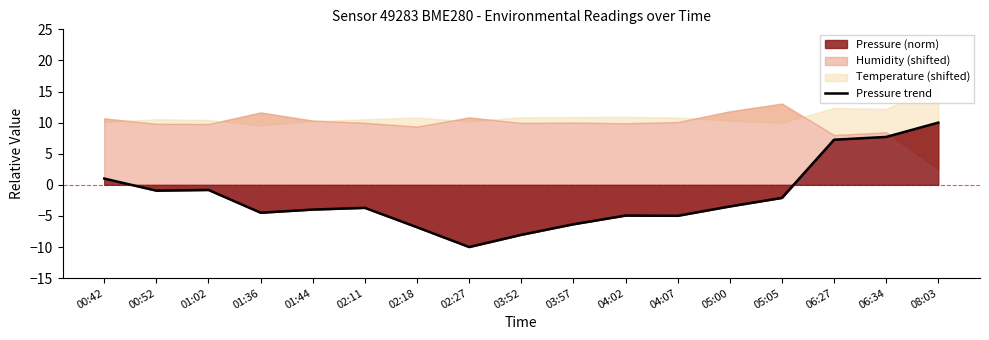

At which category does the data reach its first local peak?

01:02